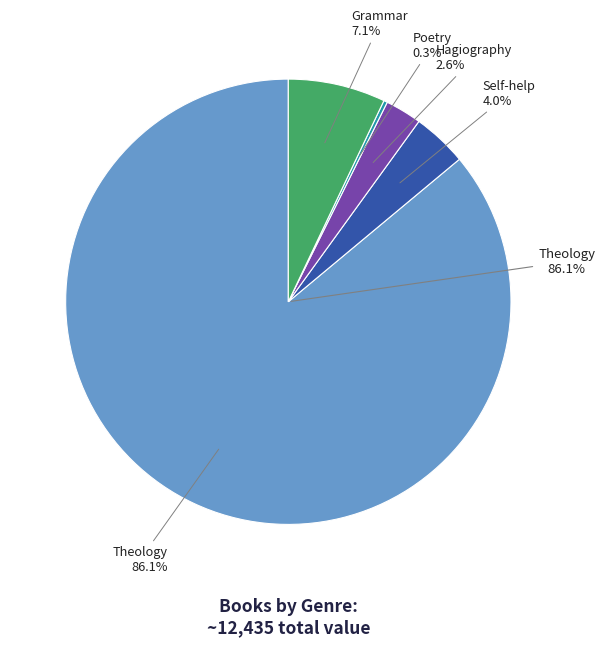

Approximately how many times larger is the value at Theology compared to Hagiography?

32.5